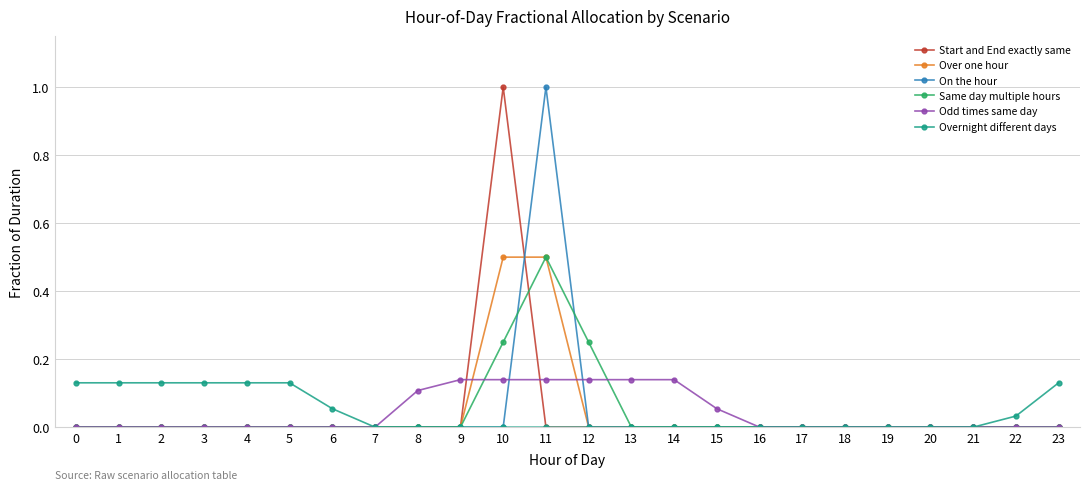

The value of On the hour at 23 is 0.4. True or false?

False